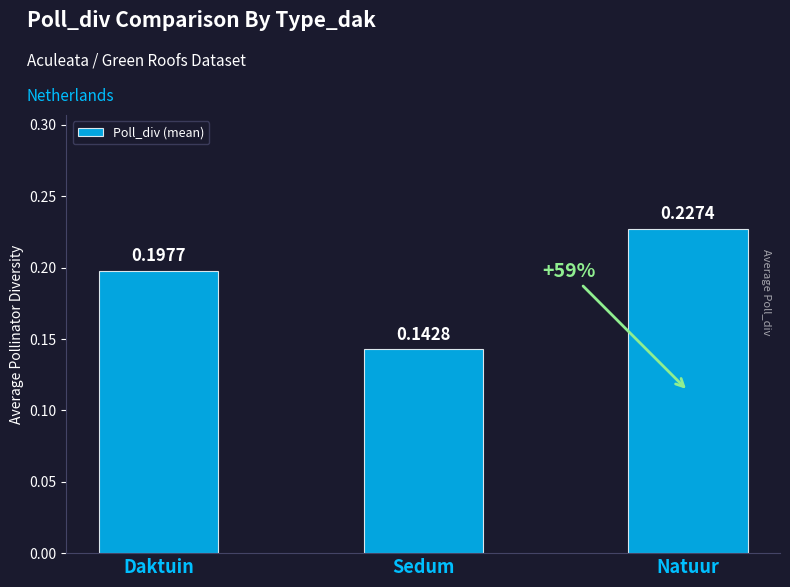

Between Sedum and Daktuin, which is larger?

Daktuin